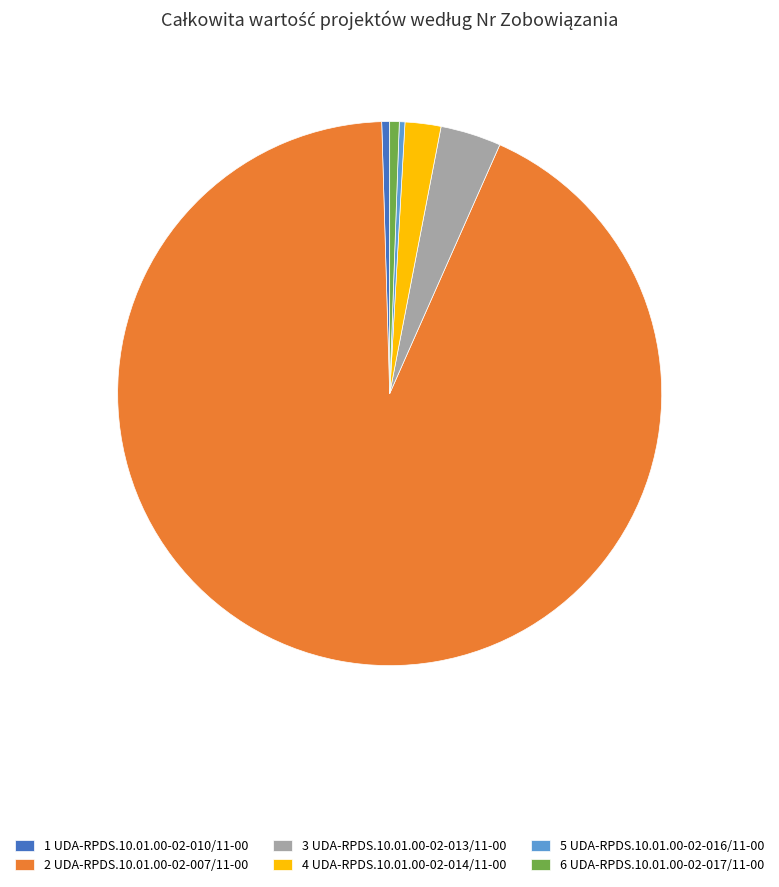

Which slice is the largest?

2 UDA-RPDS.10.01.00-02-007/11-00